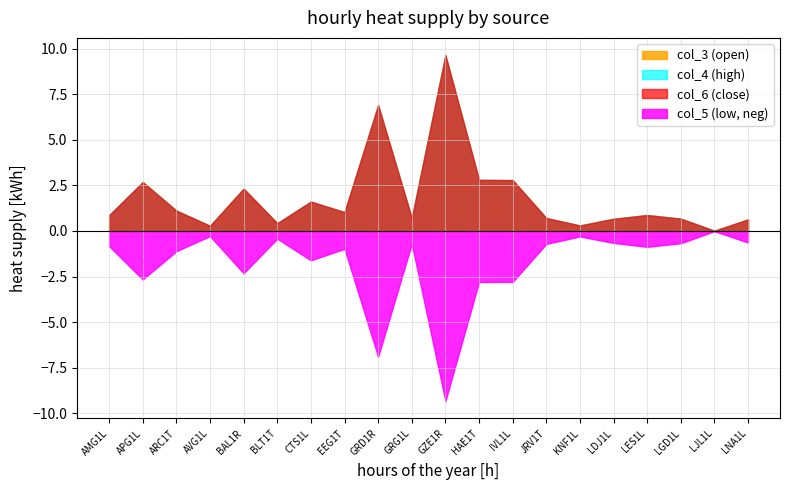

Reading right to left, what are all the values shown in this chart?

col_3: 0.6	0.0	0.7	0.9	0.7	0.3	0.7	2.8	2.8	9.6	0.7	6.9	1.0	1.6	0.4	2.3	0.3	1.1	2.7	0.8
col_4: 0.6	0.0	0.7	0.9	0.7	0.3	0.7	2.8	2.8	9.6	0.7	6.9	1.0	1.6	0.4	2.3	0.3	1.1	2.7	0.9
col_5: 0.6	0.0	0.7	0.9	0.7	0.3	0.7	2.8	2.8	9.3	0.7	6.9	1.0	1.6	0.4	2.3	0.3	1.1	2.7	0.8
col_6: 0.6	0.0	0.7	0.9	0.7	0.3	0.7	2.8	2.8	9.6	0.7	6.9	1.0	1.6	0.4	2.3	0.3	1.1	2.7	0.9